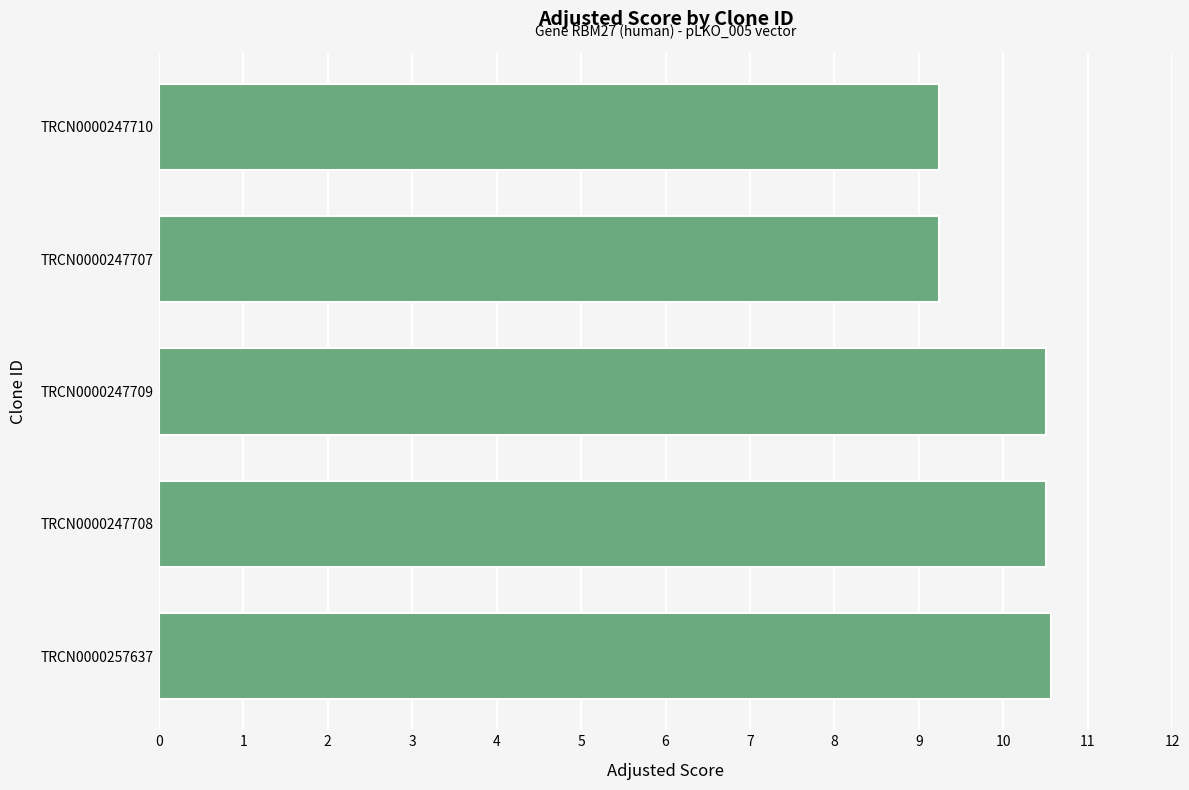

What is the average value?

10.0